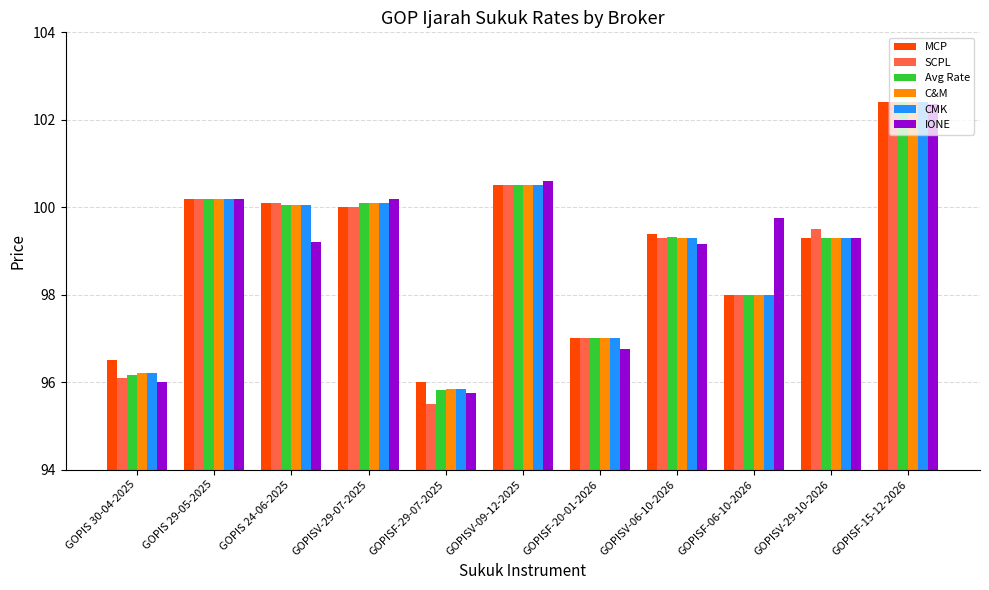

How many categories are shown in the chart?

11